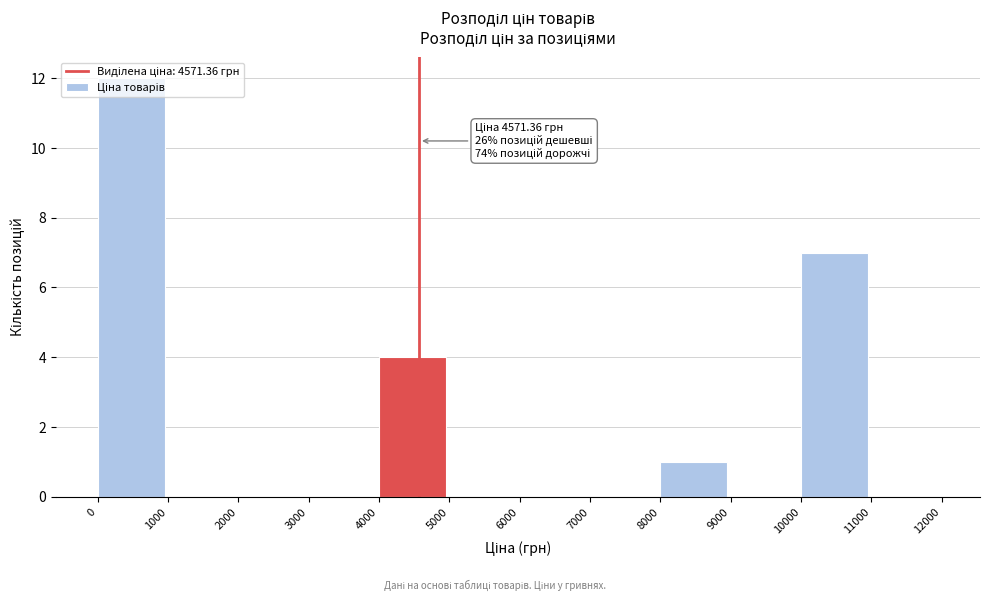

Which range on the x-axis has the tallest bar?

0 to 1000